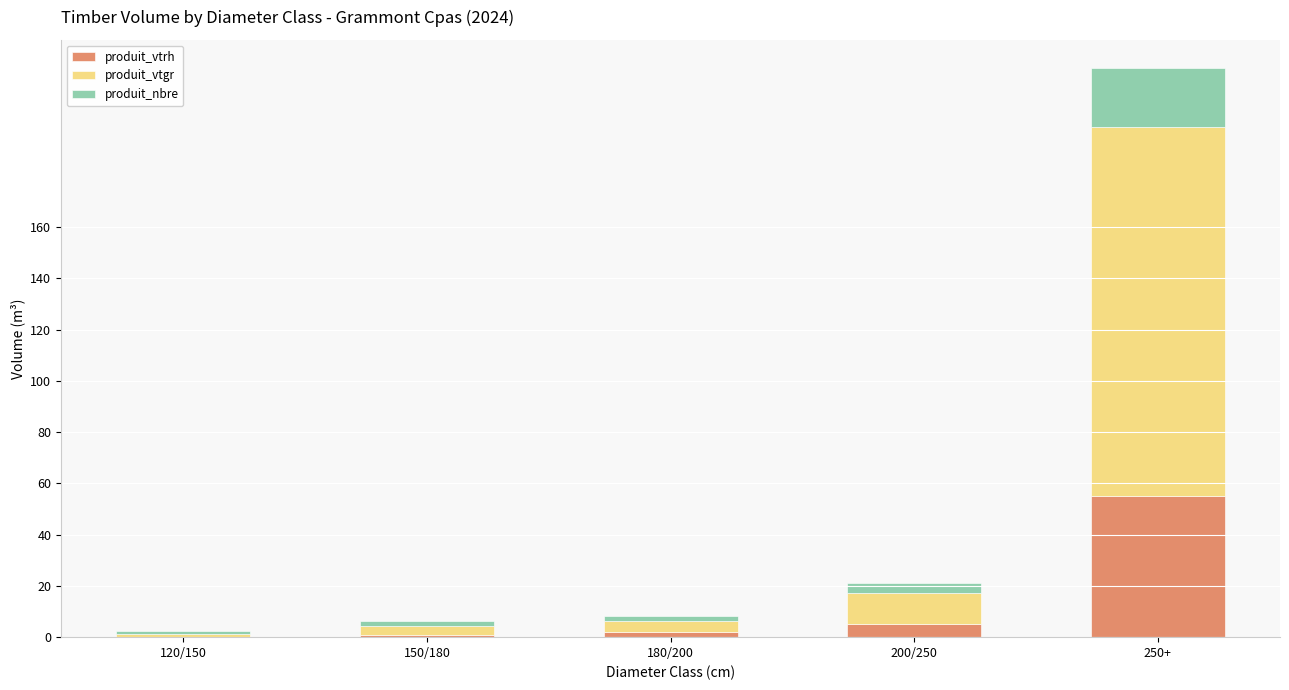

The value of produit_vtrh at 250+ is 55.0. True or false?

True